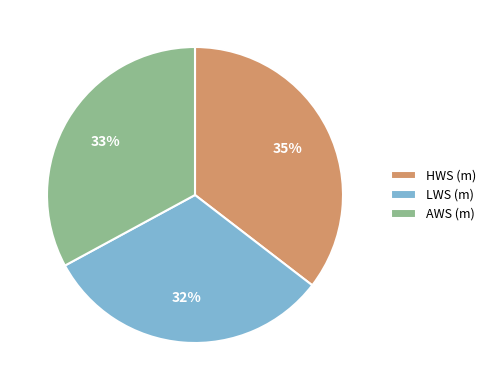

Rank the categories by value from highest to lowest.

HWS (m), AWS (m), LWS (m)